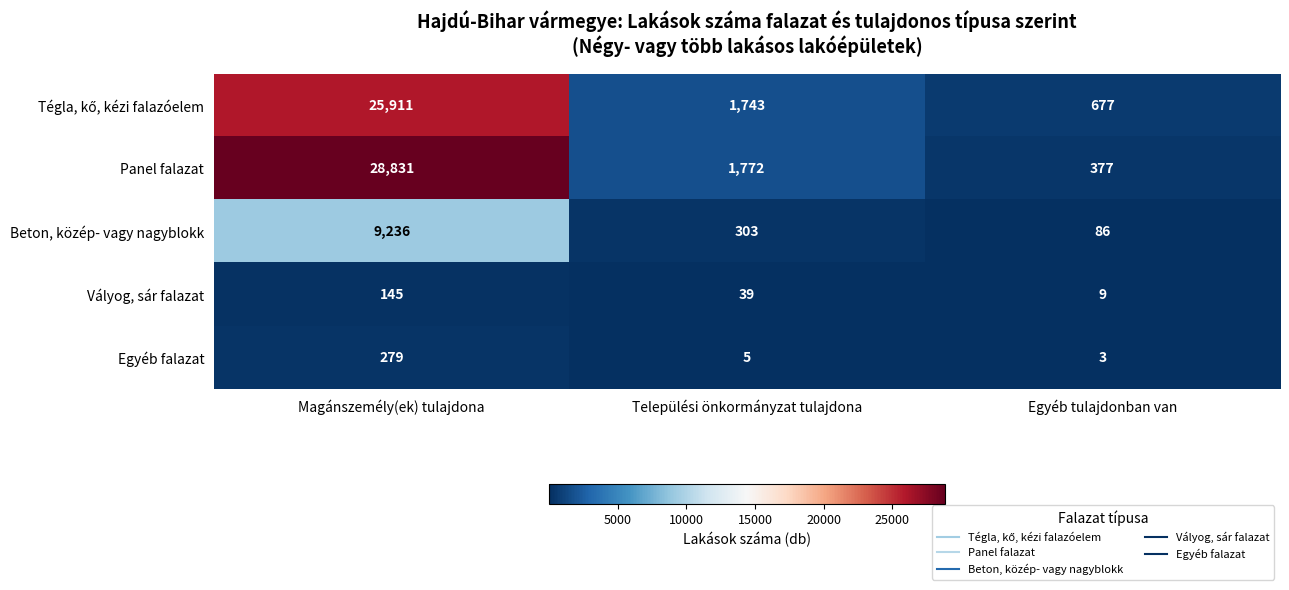

At which label does Beton, közép- vagy nagyblokk first exceed 303?

Magánszemély(ek) tulajdona